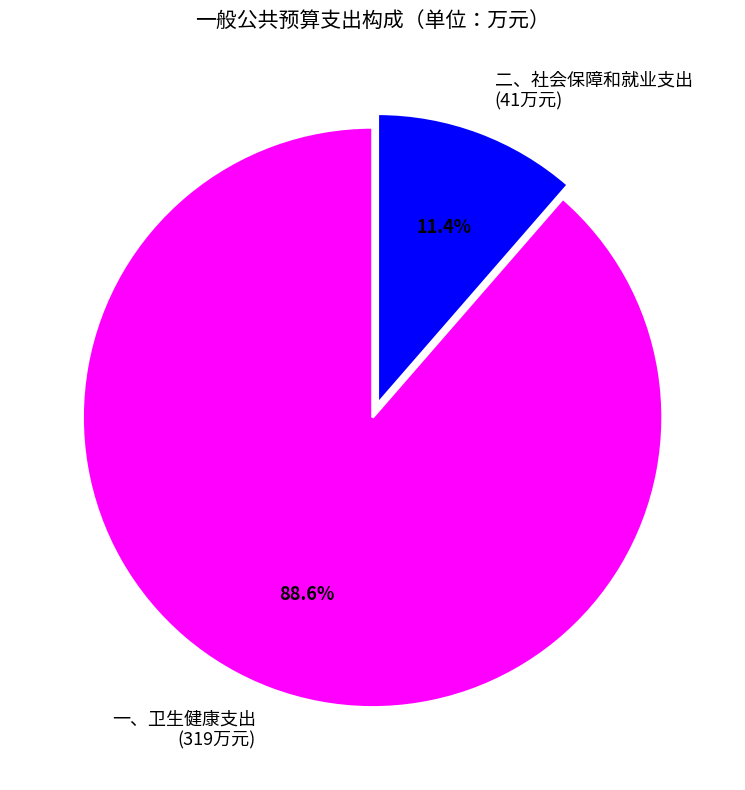

Which slice is the largest?

一、卫生健康支出